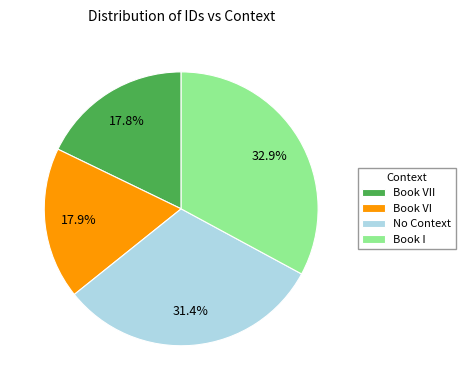

Does Book VII account for over 50% of the chart?

No